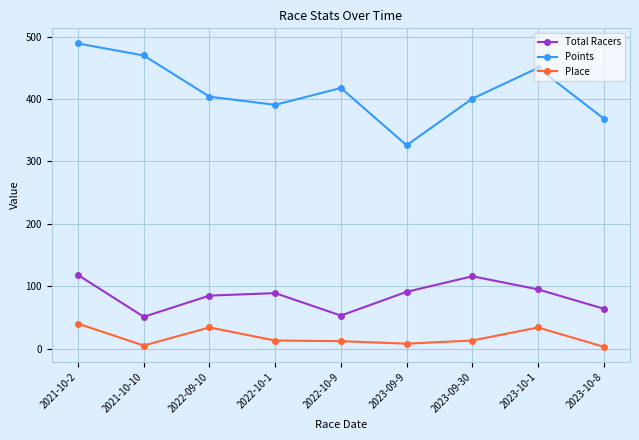

What is the difference between the maximum and minimum values in the Place series?

37.0